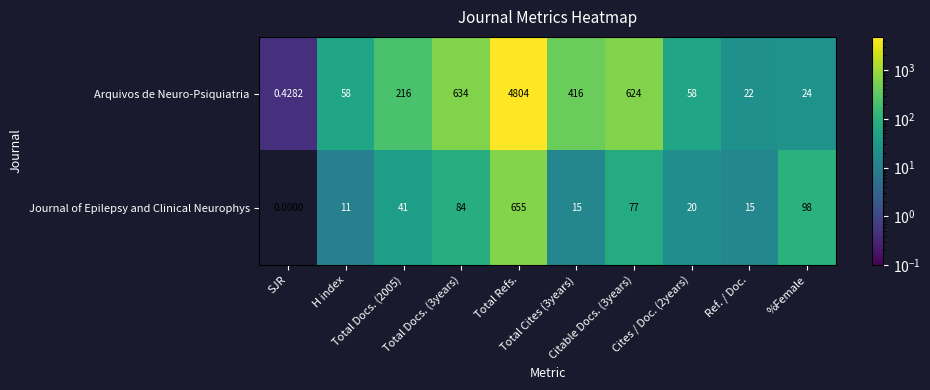

What is the difference between the highest and lowest values at Total Refs.?

4149.0